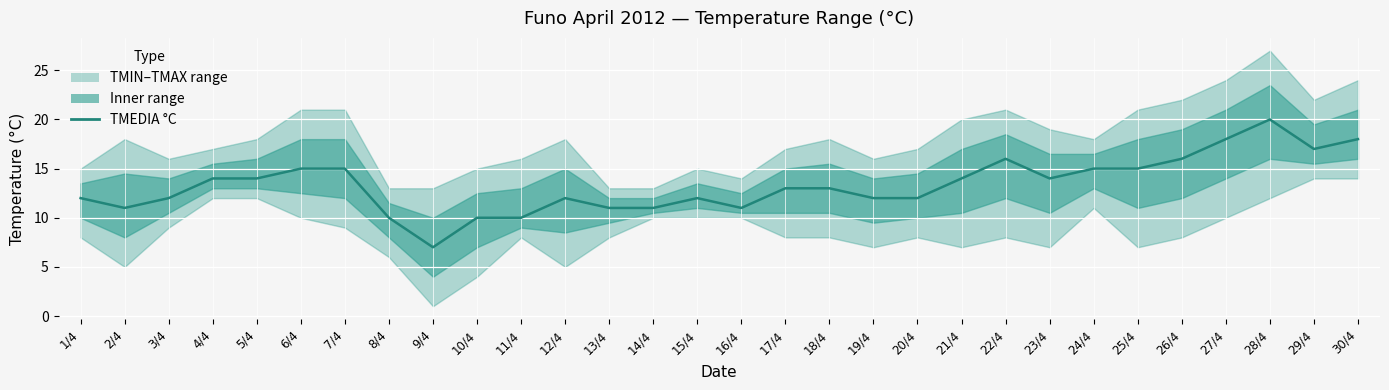

Where does the data first go above 13?

4/4